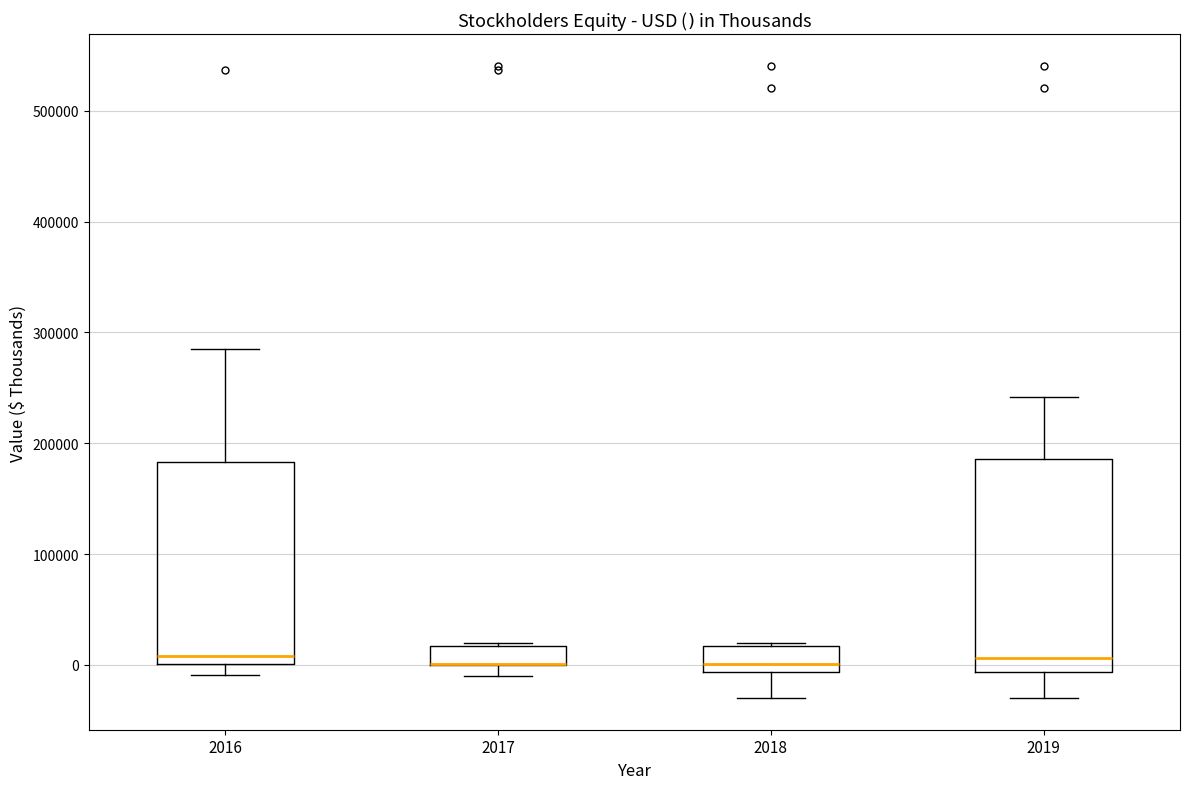

Reading left to right, transcribe this box plot: for each box, give where its median line is, the range the box spans, and where its two whiskers end, as read against the y-axis. The values are not printed on the chart, so give them approximately, as read against the axis.

2016: median 10000, box 0 to 180000, whiskers -10000 to 290000
2017: median 0 (drawn on the box's lower edge), box 0 to 20000, whiskers -10000 to 20000
2018: median 0, box -10000 to 20000, whiskers -30000 to 20000
2019: median 10000, box -10000 to 190000, whiskers -30000 to 240000